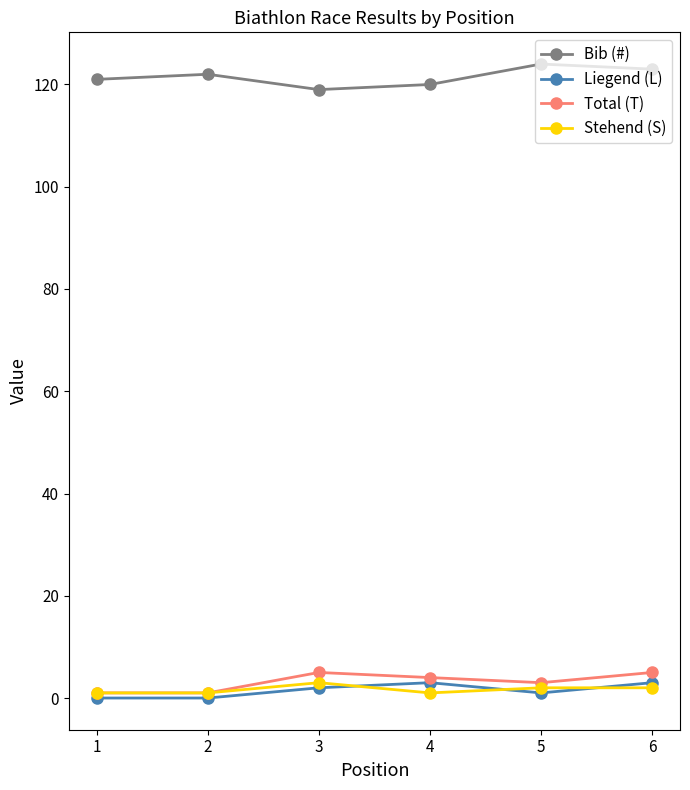

How many categories are shown in the chart?

6